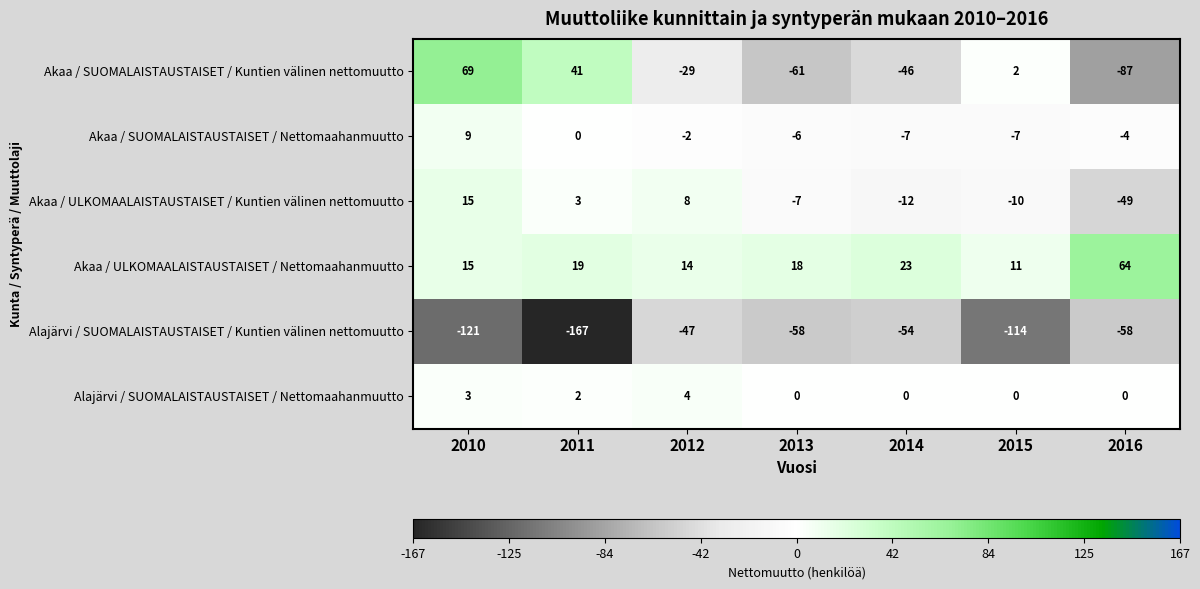

Rank the series by their maximum value, from lowest to highest.

Alajärvi / SUOMALAISTAUSTAISET / Kuntien välinen nettomuutto, Alajärvi / SUOMALAISTAUSTAISET / Nettomaahanmuutto, Akaa / SUOMALAISTAUSTAISET / Nettomaahanmuutto, Akaa / ULKOMAALAISTAUSTAISET / Kuntien välinen nettomuutto, Akaa / ULKOMAALAISTAUSTAISET / Nettomaahanmuutto, Akaa / SUOMALAISTAUSTAISET / Kuntien välinen nettomuutto